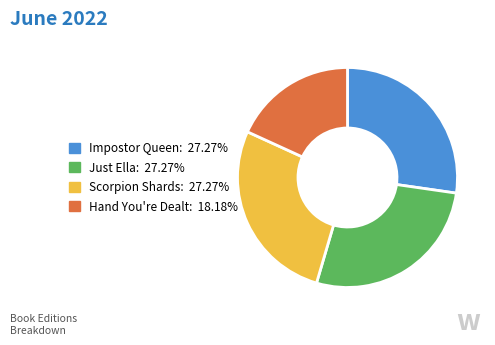

Is Scorpion Shards the majority of the pie?

No